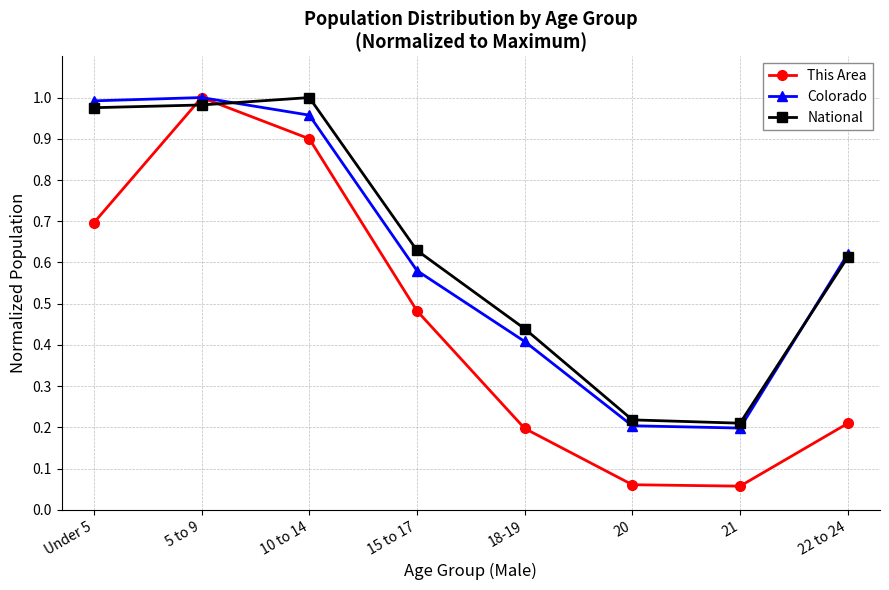

At how many categories does at least one series exceed 0?

8